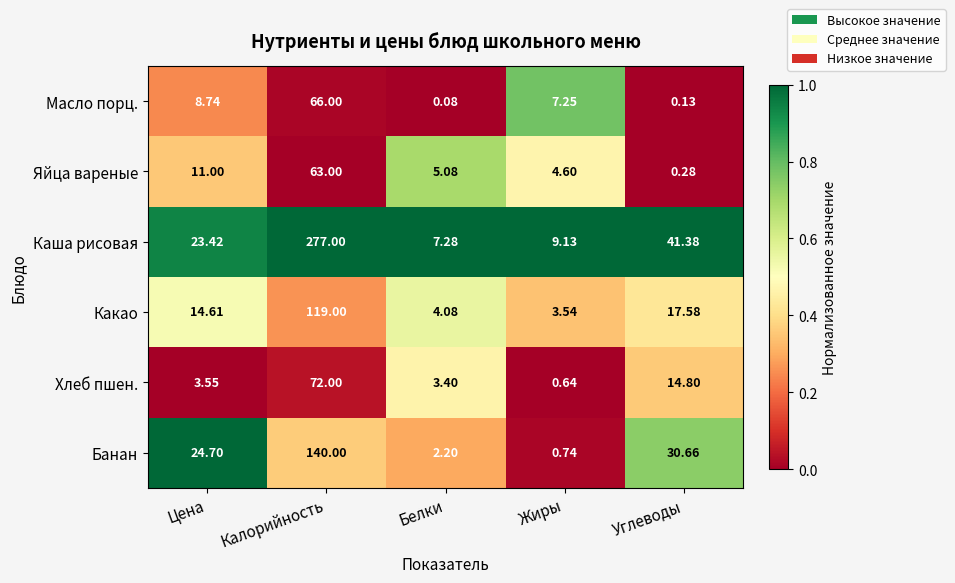

Between Калорийность and Белки, which series saw the biggest shift?

Каша рисовая